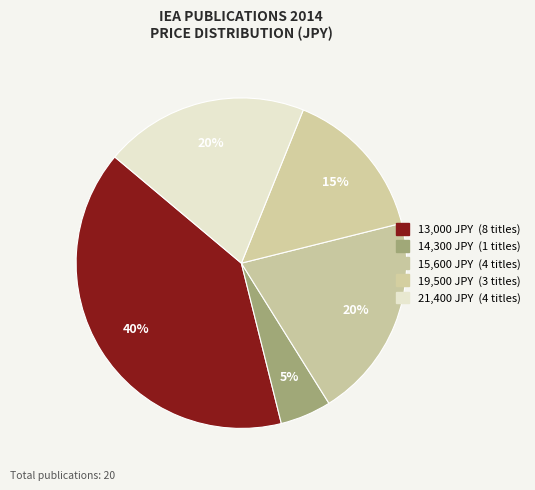

How many segments does this pie chart have?

5